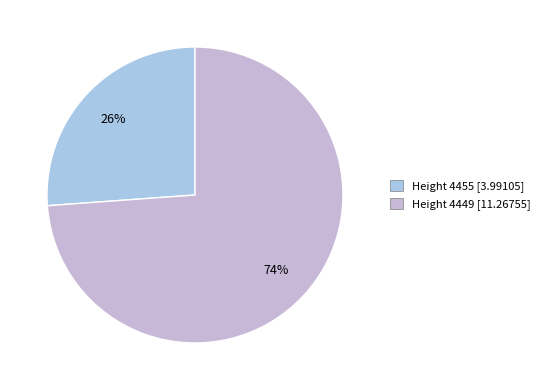

Which category has the smallest portion of the pie?

Height 4455 [3.99105]